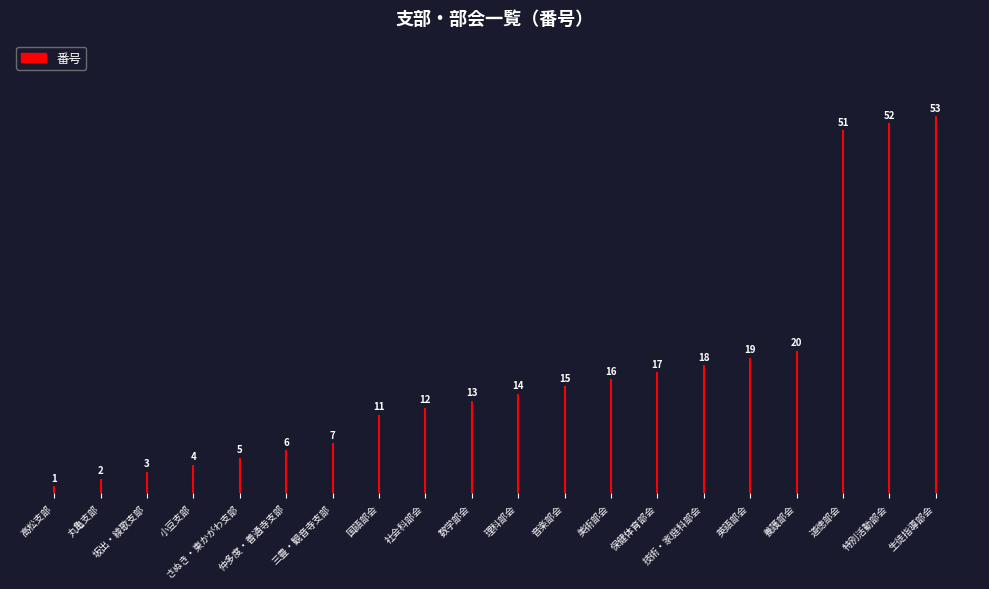

At which label is the value closest to 27?

養護部会